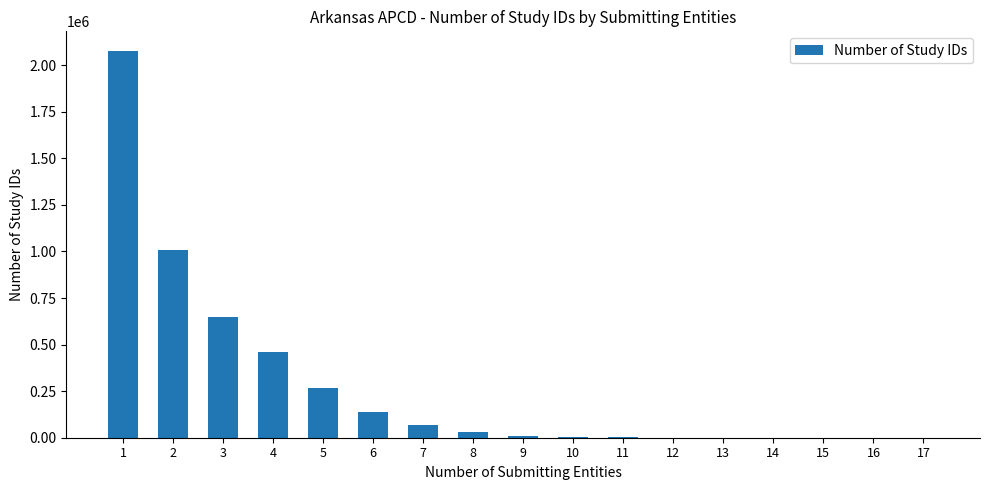

Is it true that the value at 6 is 213801?

False